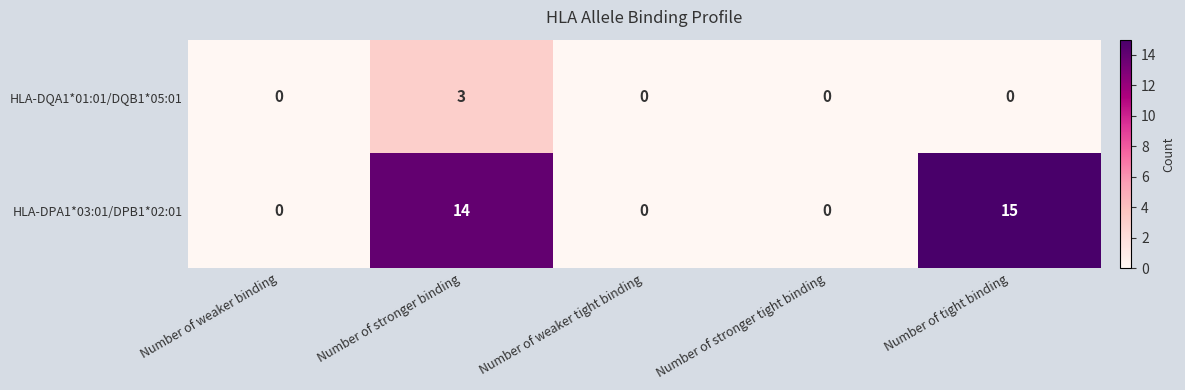

Reading left to right, transcribe all the data shown in this chart.

HLA-DQA1*01:01/DQB1*05:01: Number of weaker binding=0	Number of stronger binding=3	Number of weaker tight binding=0	Number of stronger tight binding=0	Number of tight binding=0
HLA-DPA1*03:01/DPB1*02:01: Number of weaker binding=0	Number of stronger binding=14	Number of weaker tight binding=0	Number of stronger tight binding=0	Number of tight binding=15